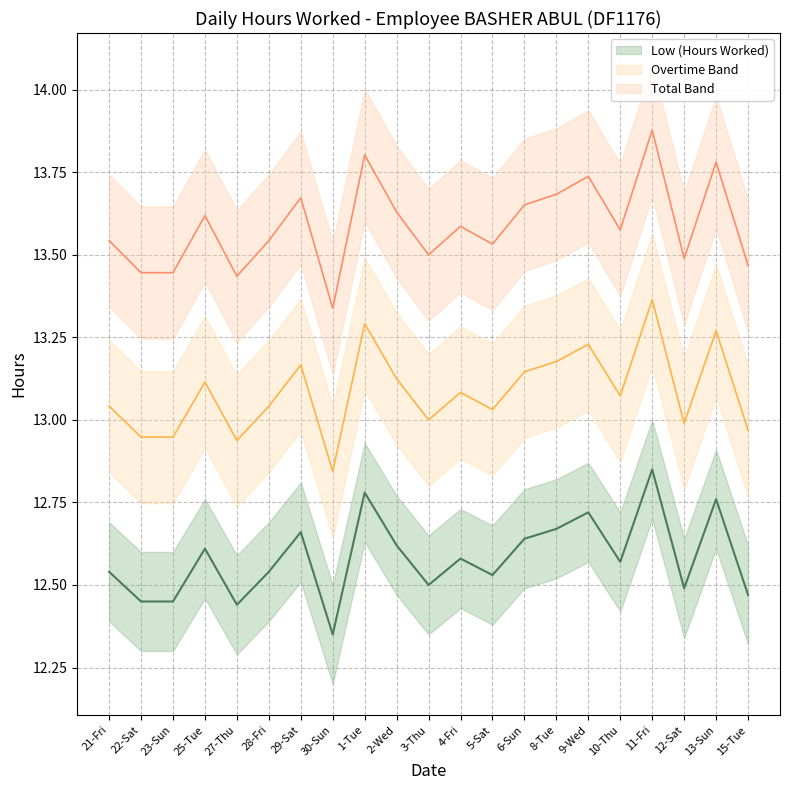

List the labels in order of value, smallest first.

30-Sun, 27-Thu, 22-Sat, 23-Sun, 15-Tue, 12-Sat, 3-Thu, 5-Sat, 21-Fri, 28-Fri, 10-Thu, 4-Fri, 25-Tue, 2-Wed, 6-Sun, 29-Sat, 8-Tue, 9-Wed, 13-Sun, 1-Tue, 11-Fri